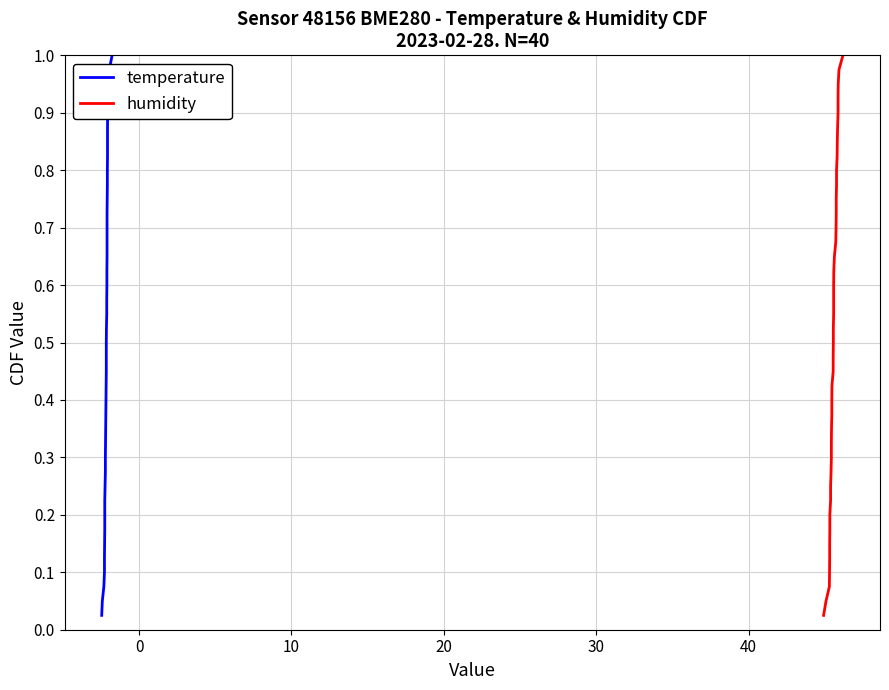

True or false: temperature has more than 0 points higher than both neighbors.

False